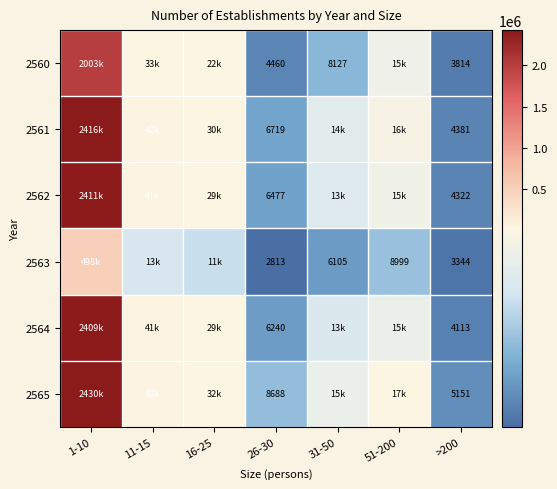

Which category has the lowest value across all series?

26-30